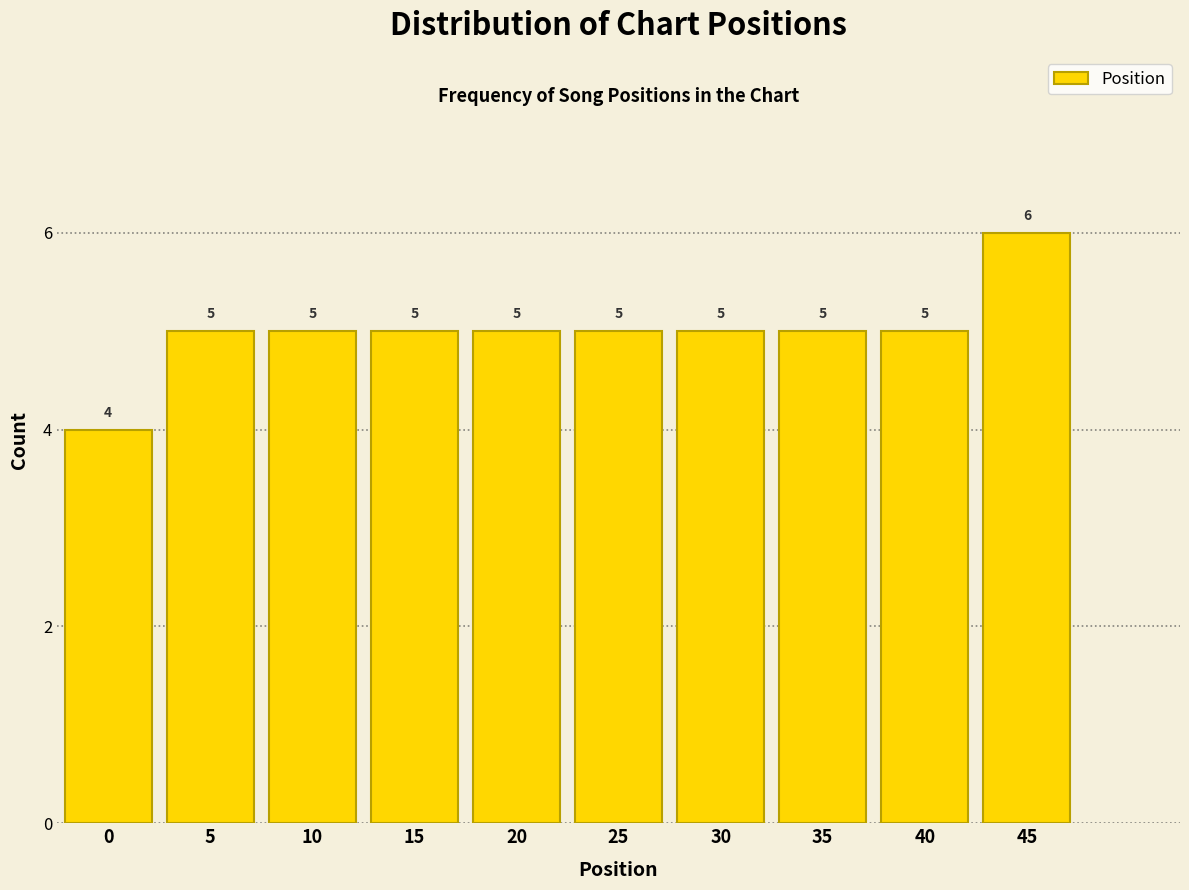

Reading right to left, transcribe all the data shown in this chart.

6	5	5	5	5	5	5	5	5	4